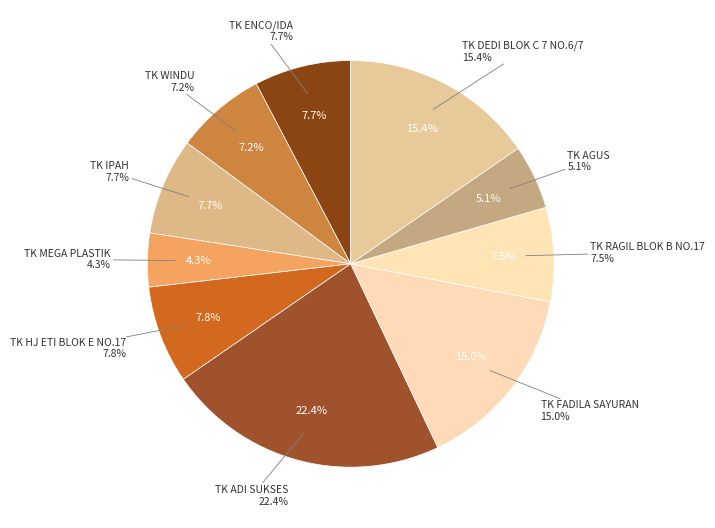

To the nearest percent, what is the difference between the largest and smallest slice percentages?

18%